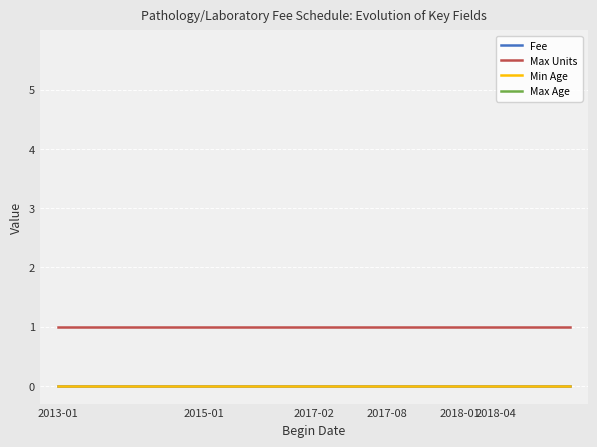

Which label corresponds to the smallest value in the chart?

2013-01